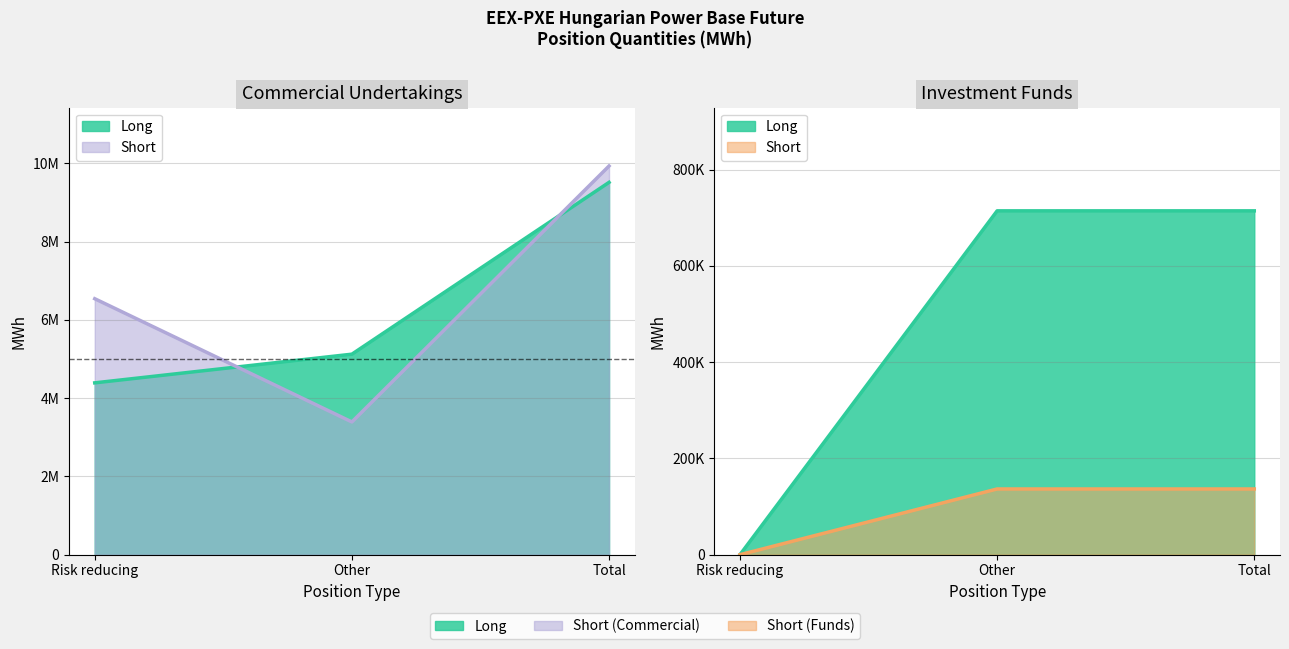

Which label corresponds to the largest value in the chart?

Total